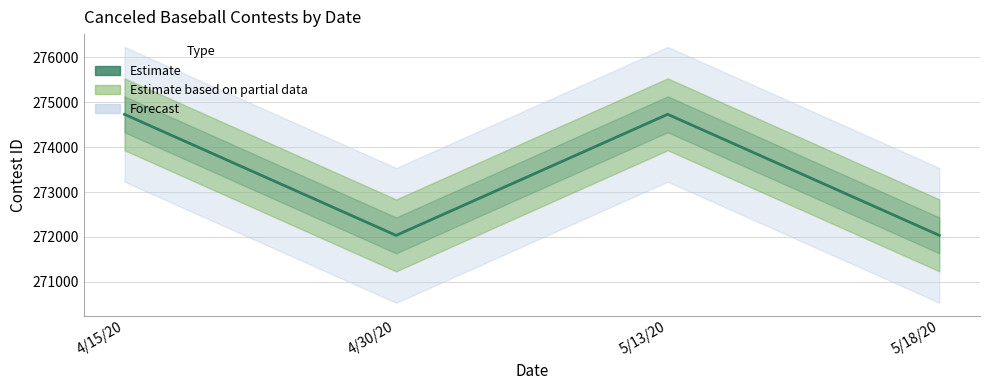

How many lines are shown in the chart?

1